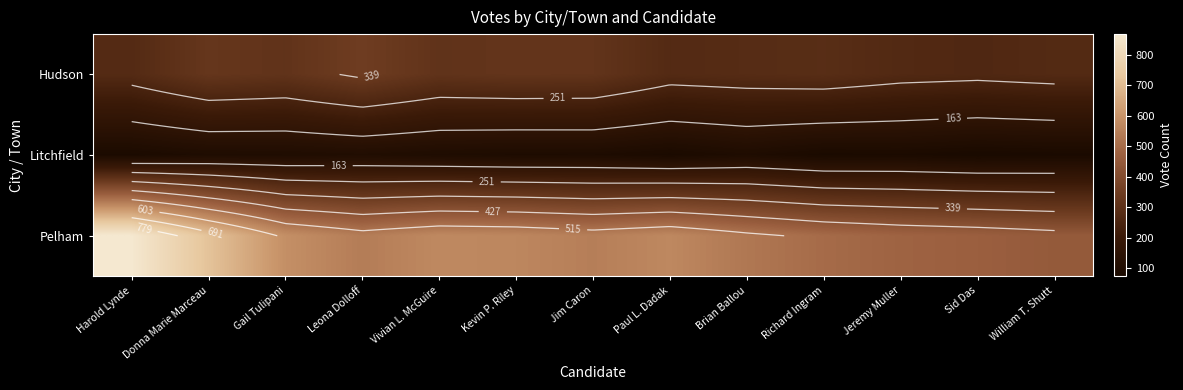

Which has a higher value, Paul L. Dadak or Harold Lynde?

Harold Lynde